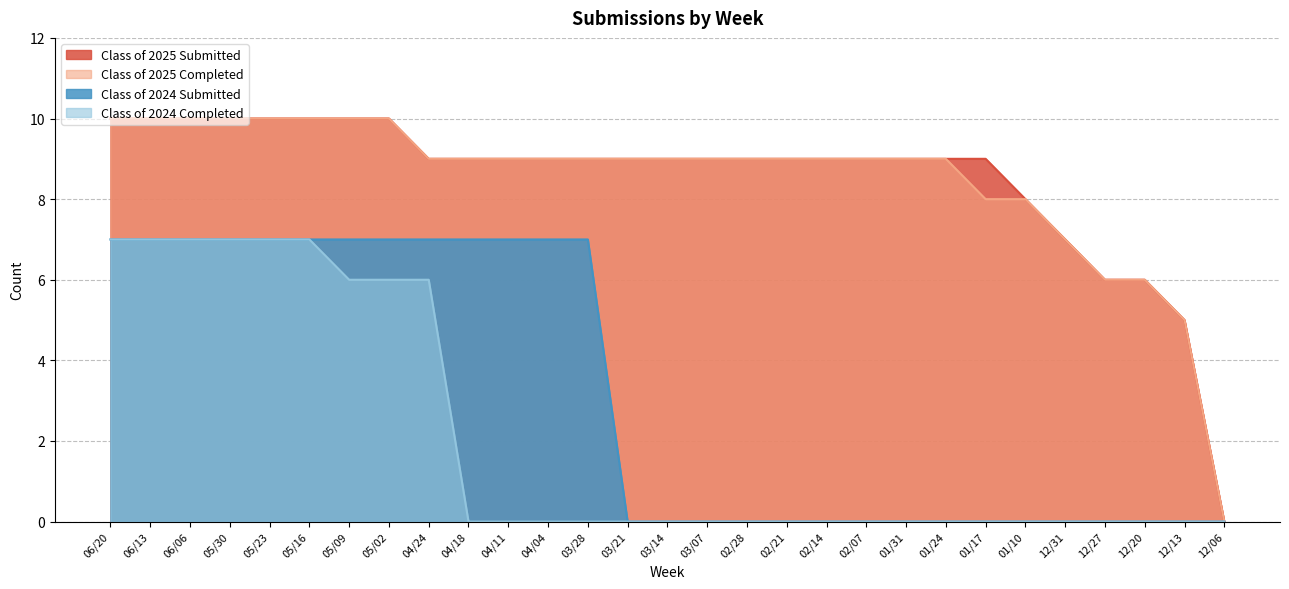

What is the label of the 1st point from the right?

12/06